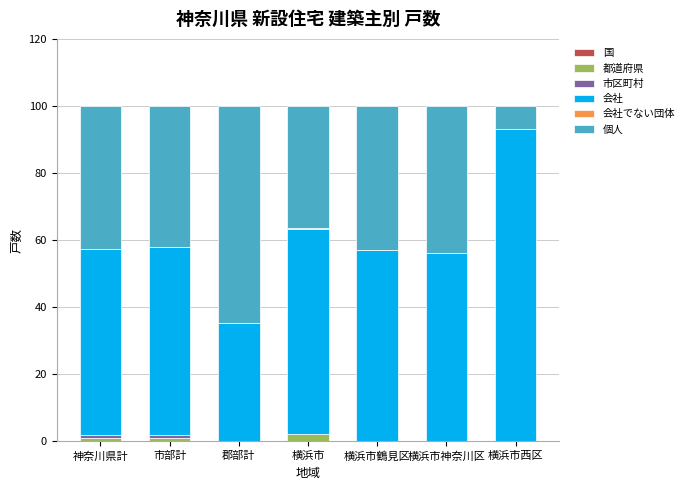

How many distinct data groups are displayed?

5